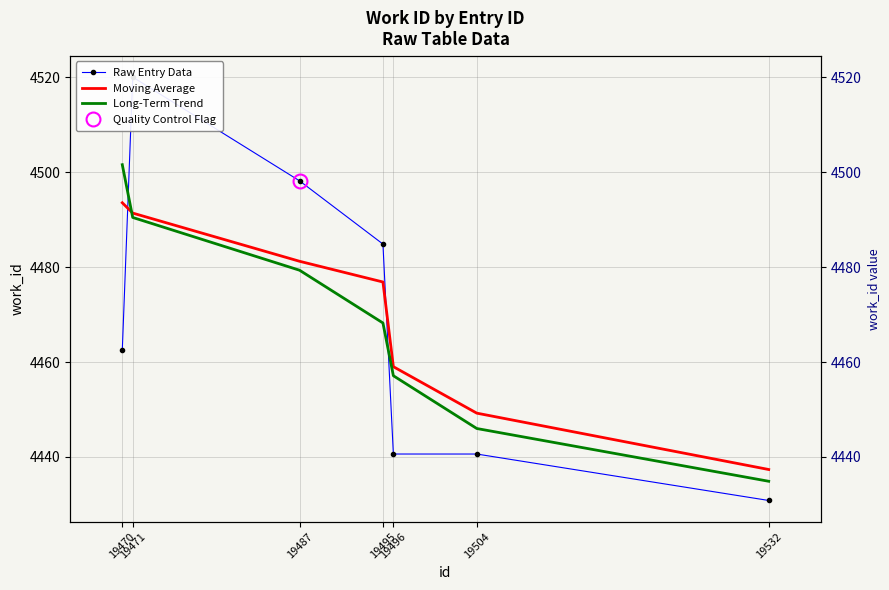

Reading left to right, transcribe all the data shown in this chart.

Raw Entry Data: 19470=4462.5	19471=4520.1	19487=4498.2	19495=4484.9	19496=4440.6	19504=4440.6	19532=4430.8
Moving Average: 19470=4493.6	19471=4491.4	19487=4481.2	19495=4476.9	19496=4459.0	19504=4449.2	19532=4437.3
Long-Term Trend: 19470=4501.6	19471=4490.5	19487=4479.4	19495=4468.2	19496=4457.1	19504=4446.0	19532=4434.9